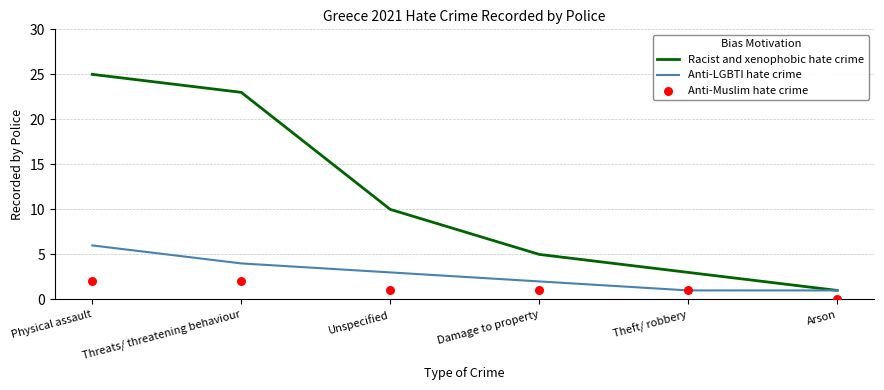

Which series has the largest Y range (max minus min)?

Racist and xenophobic hate crime